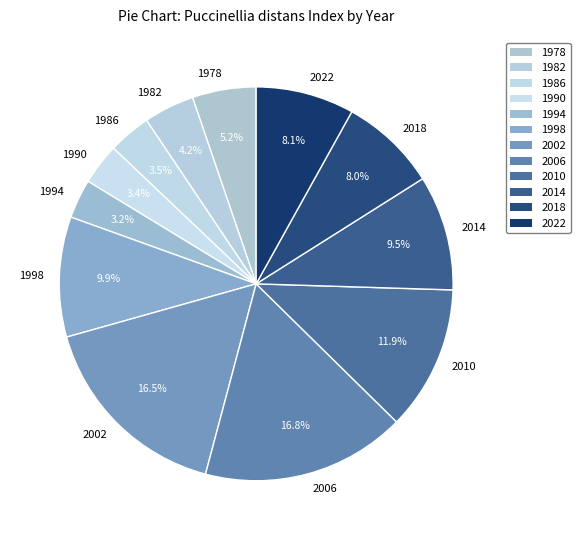

What is the total percentage of 2018 and 1986?

11.5%